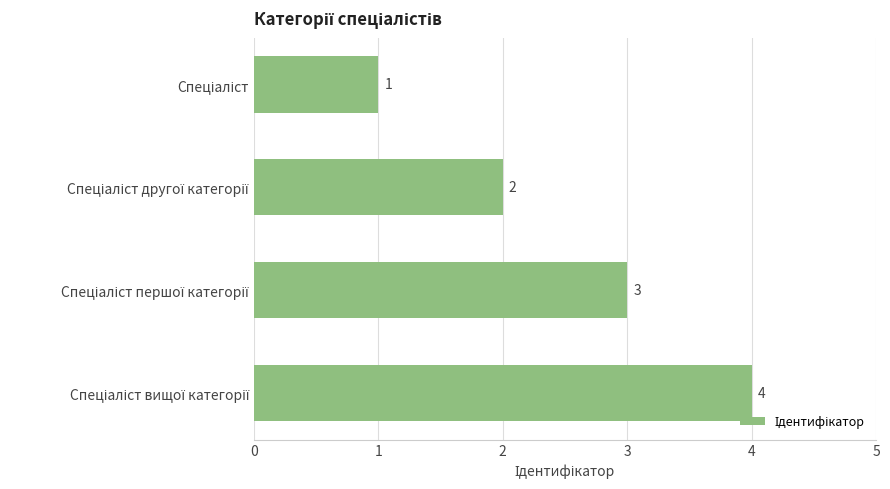

What is the difference between the second highest and minimum values?

2